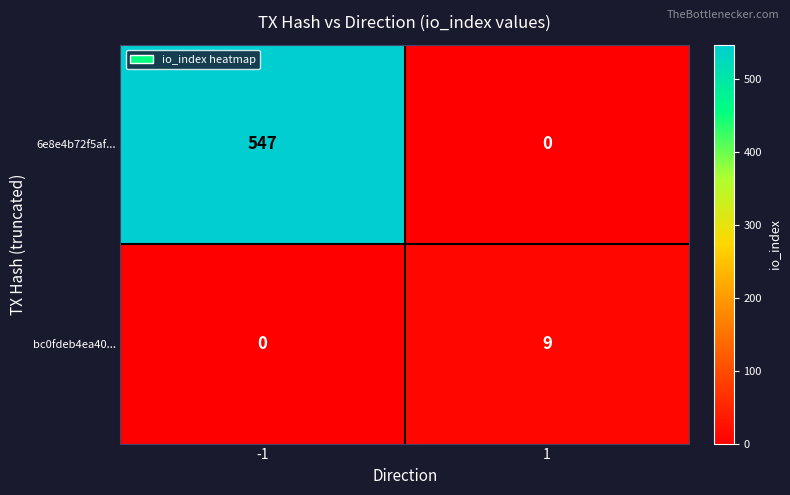

Rank the series by their average value, from highest to lowest.

6e8e4b72f5af..., bc0fdeb4ea40...